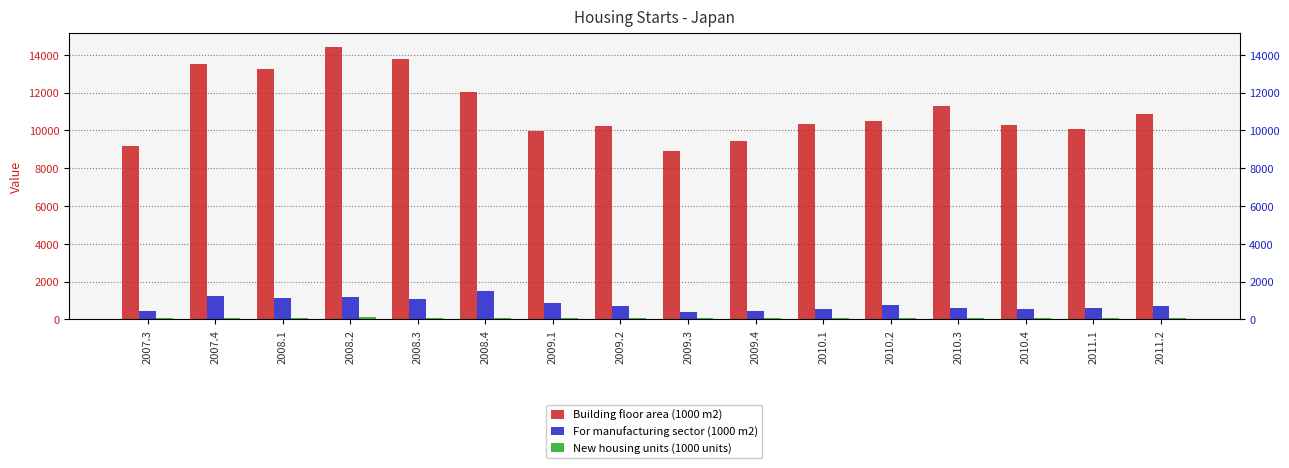

The New housing units (1000 units) series shows 109 at 2010.1. True or false?

False